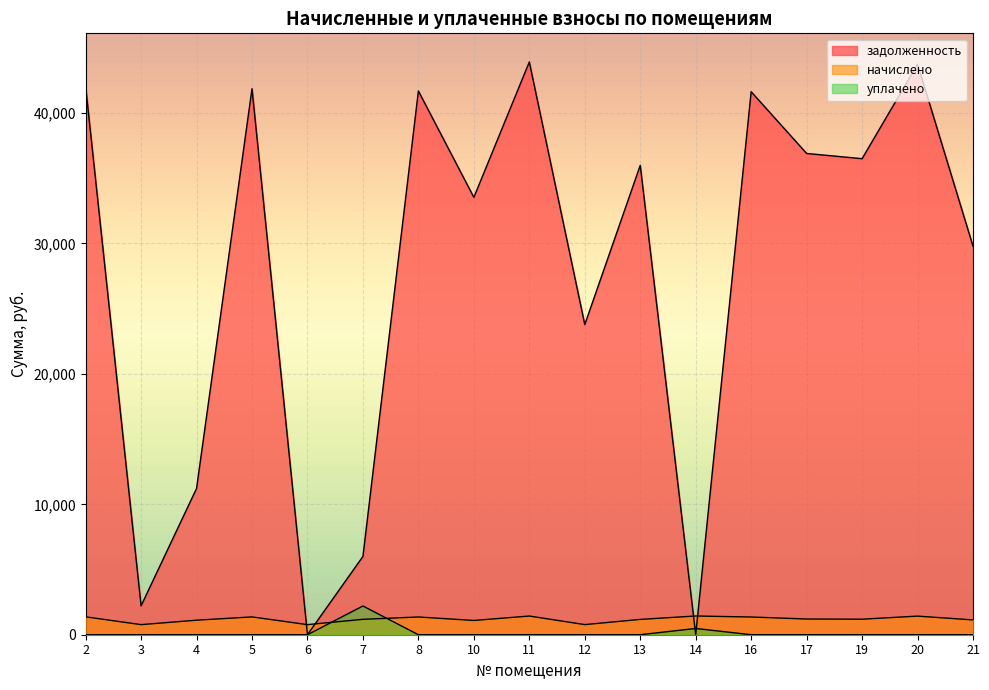

What are all the series names shown in the legend?

задолженность, начислено, уплачено